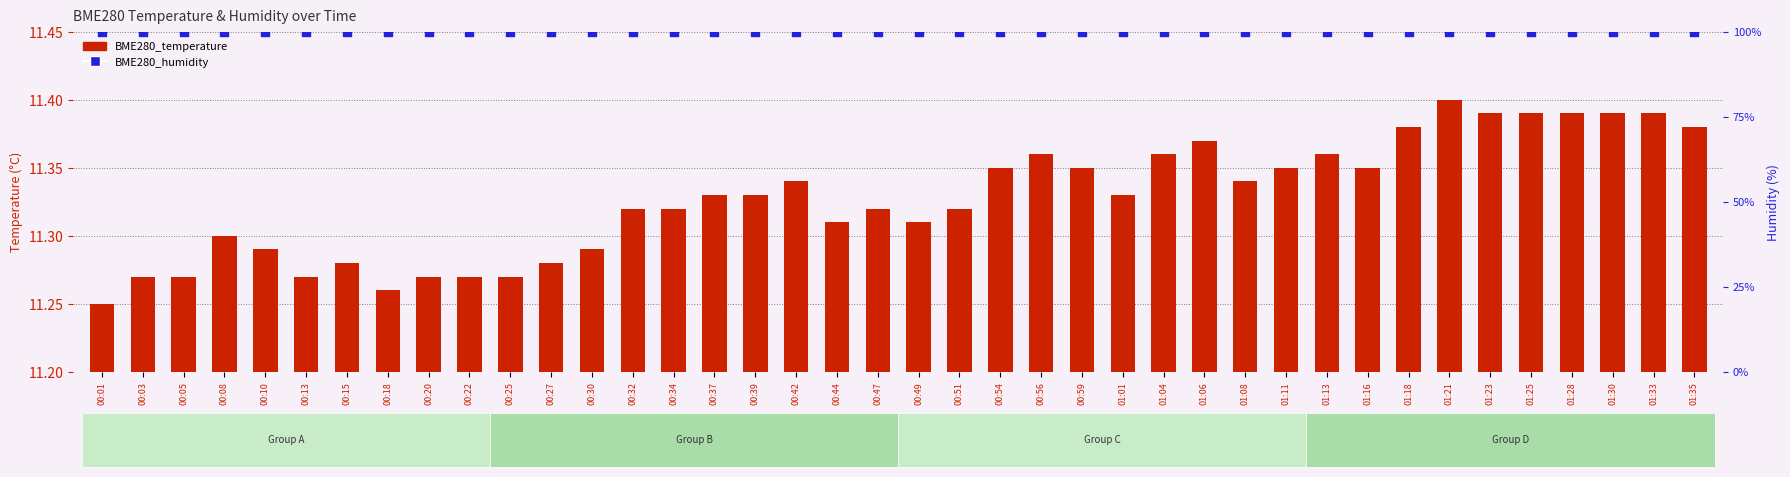

What is the total value across all series at 00:01?

111.2